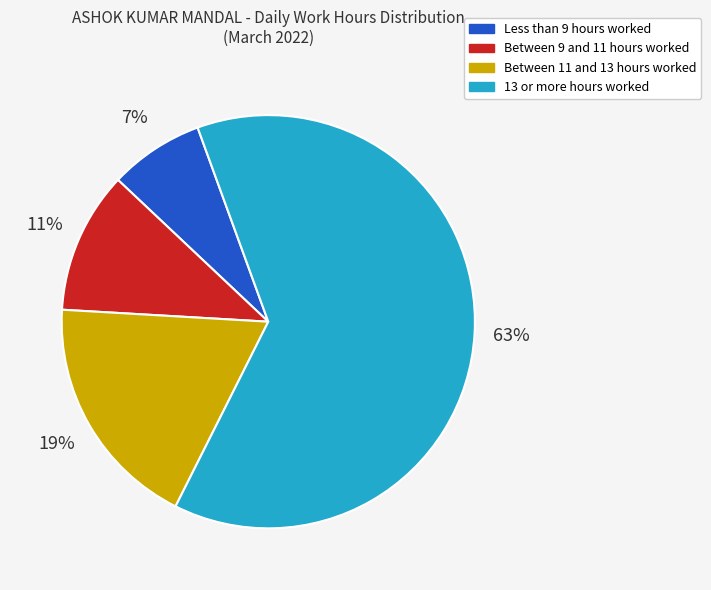

To the nearest percent, what is the average slice percentage?

25%